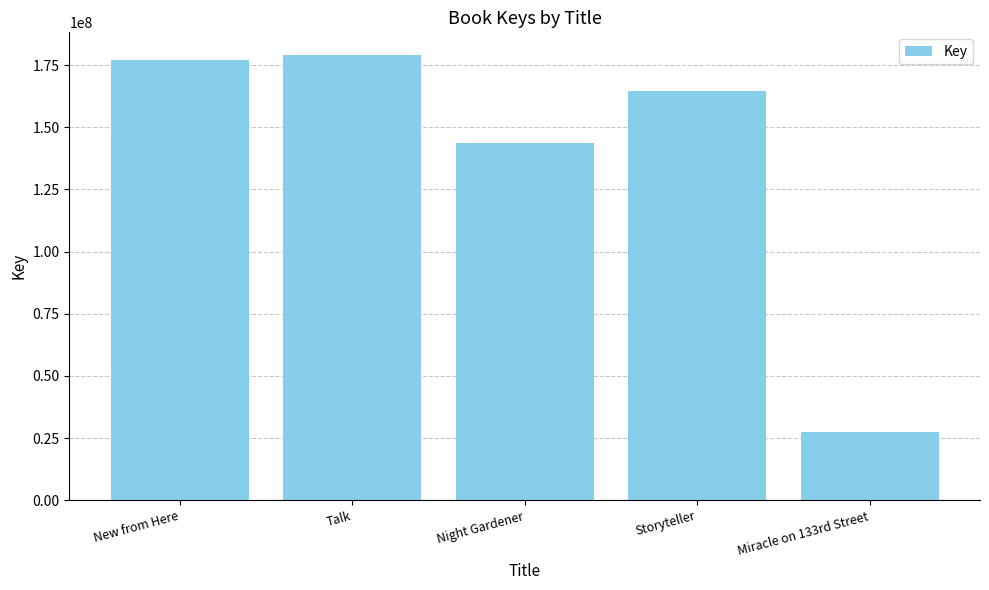

List the labels in order of value, largest first.

Talk, New from Here, Storyteller, Night Gardener, Miracle on 133rd Street